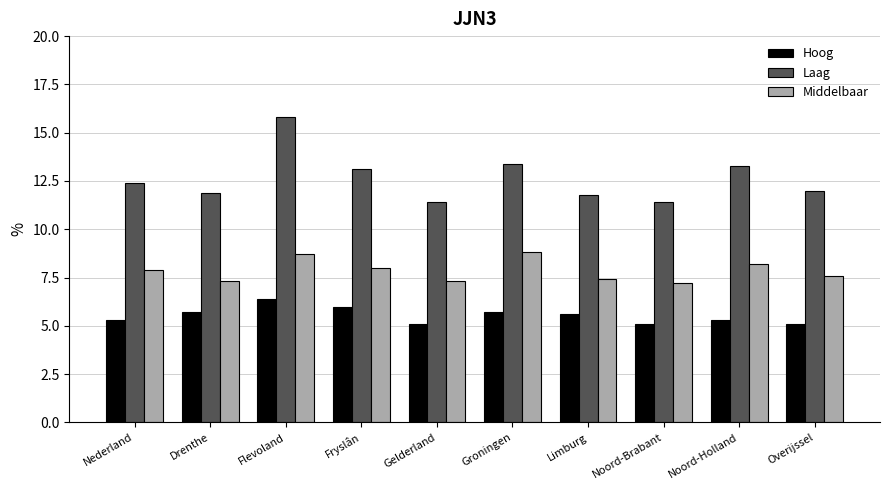

At Overijssel, list the series in order from largest to smallest.

Laag, Middelbaar, Hoog